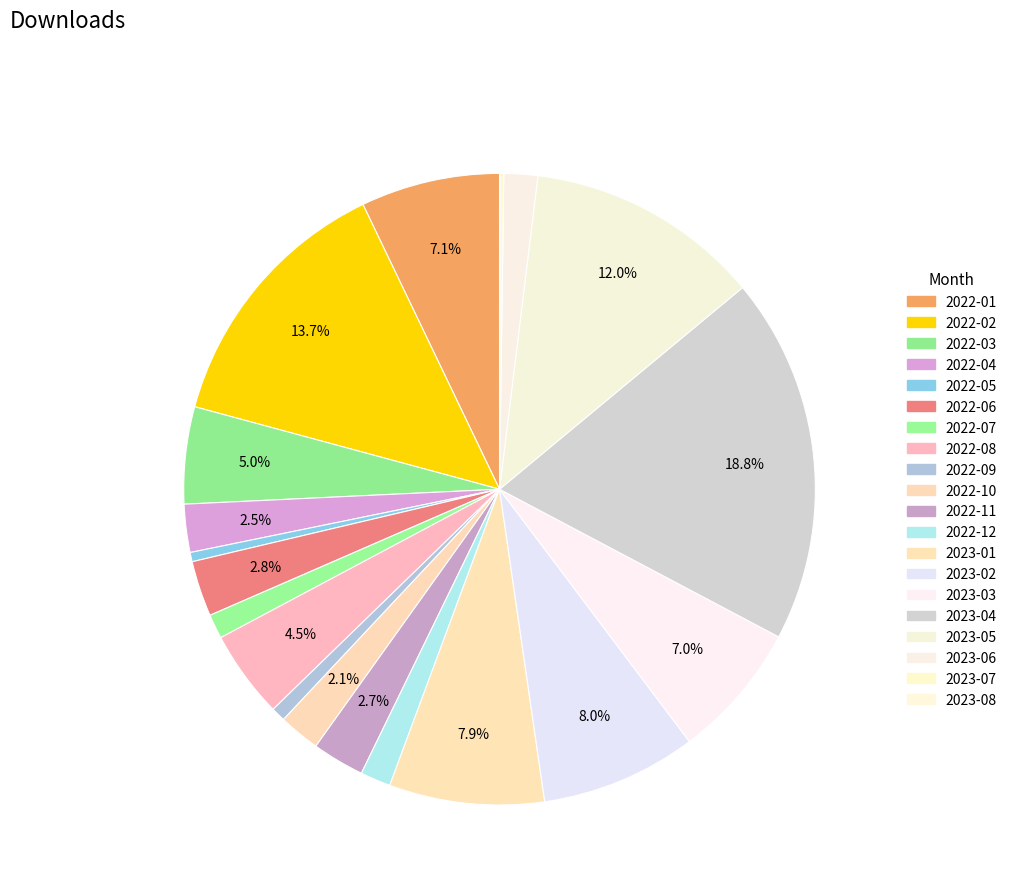

Is it true that 2022-03 is 16% of the pie?

False